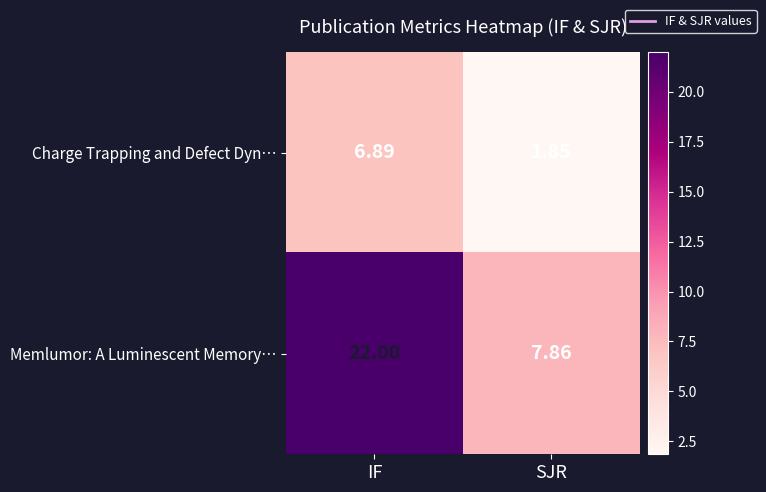

Is the value of Memlumor: A Luminescent Memory… at SJR greater than the value of Charge Trapping and Defect Dyn… at IF?

Yes